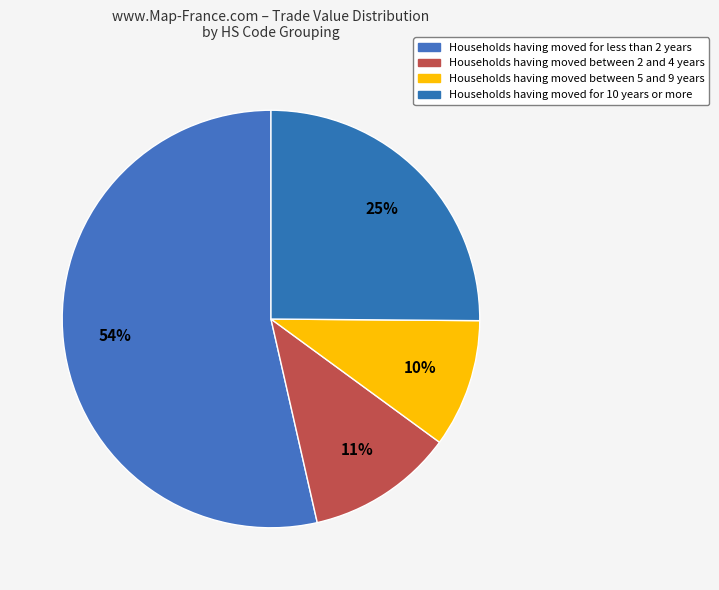

Is there a majority slice in this chart?

Yes